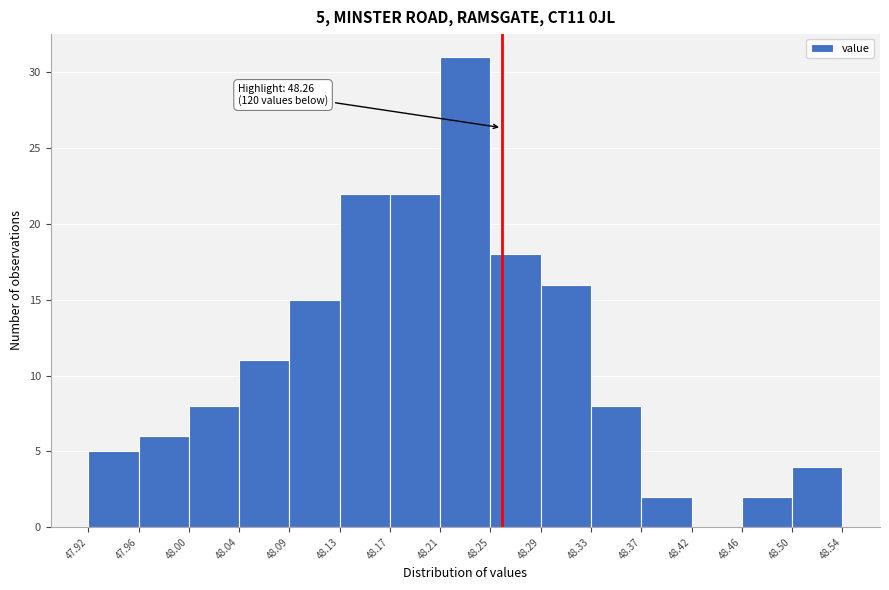

Over which range of the x-axis is the bar tallest?

48.21 to 48.25